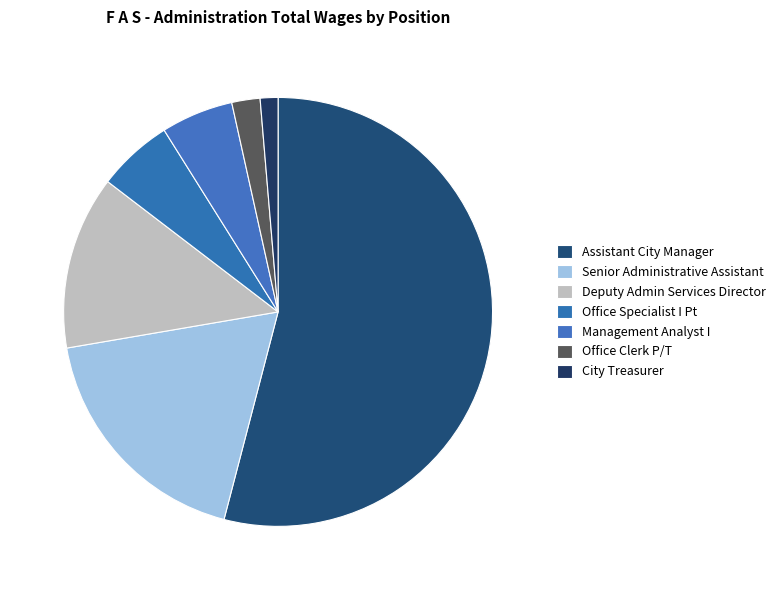

Which slice is the smallest?

City Treasurer